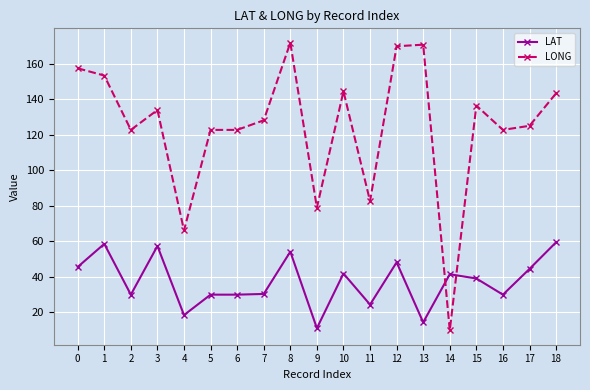

What is the difference between the second highest and second lowest values in the LAT series?

44.2